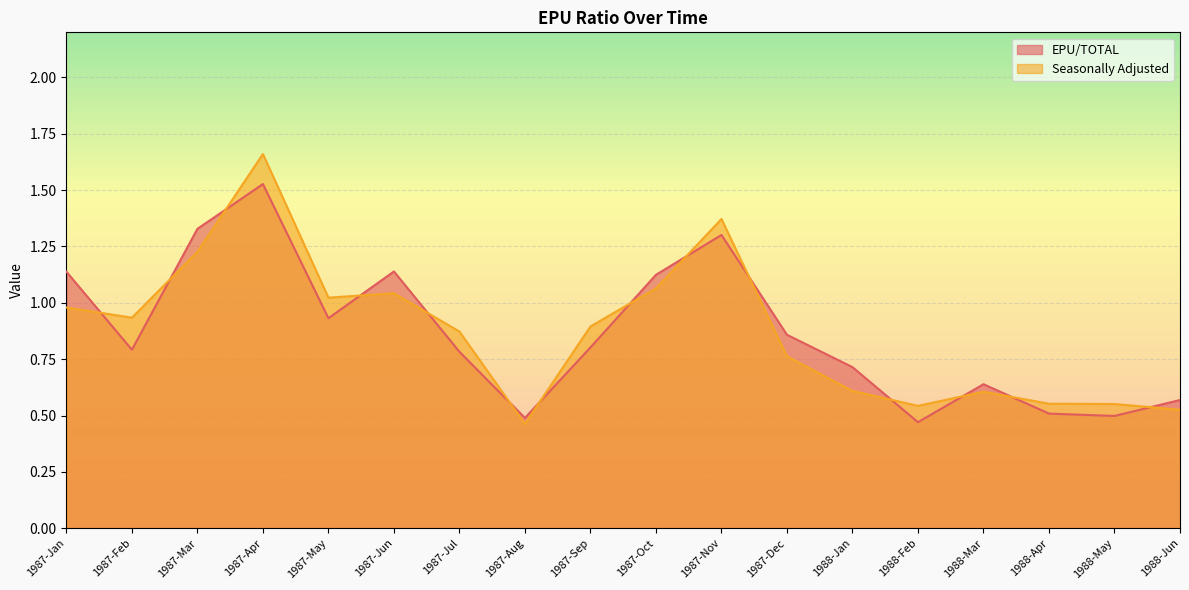

Reading right to left, transcribe all the data shown in this chart.

EPU/TOTAL: 0.6	0.5	0.5	0.6	0.5	0.7	0.9	1.3	1.1	0.8	0.5	0.8	1.1	0.9	1.5	1.3	0.8	1.1
Seasonally Adjusted: 0.5	0.6	0.6	0.6	0.5	0.6	0.8	1.4	1.1	0.9	0.5	0.9	1.0	1.0	1.7	1.2	0.9	1.0